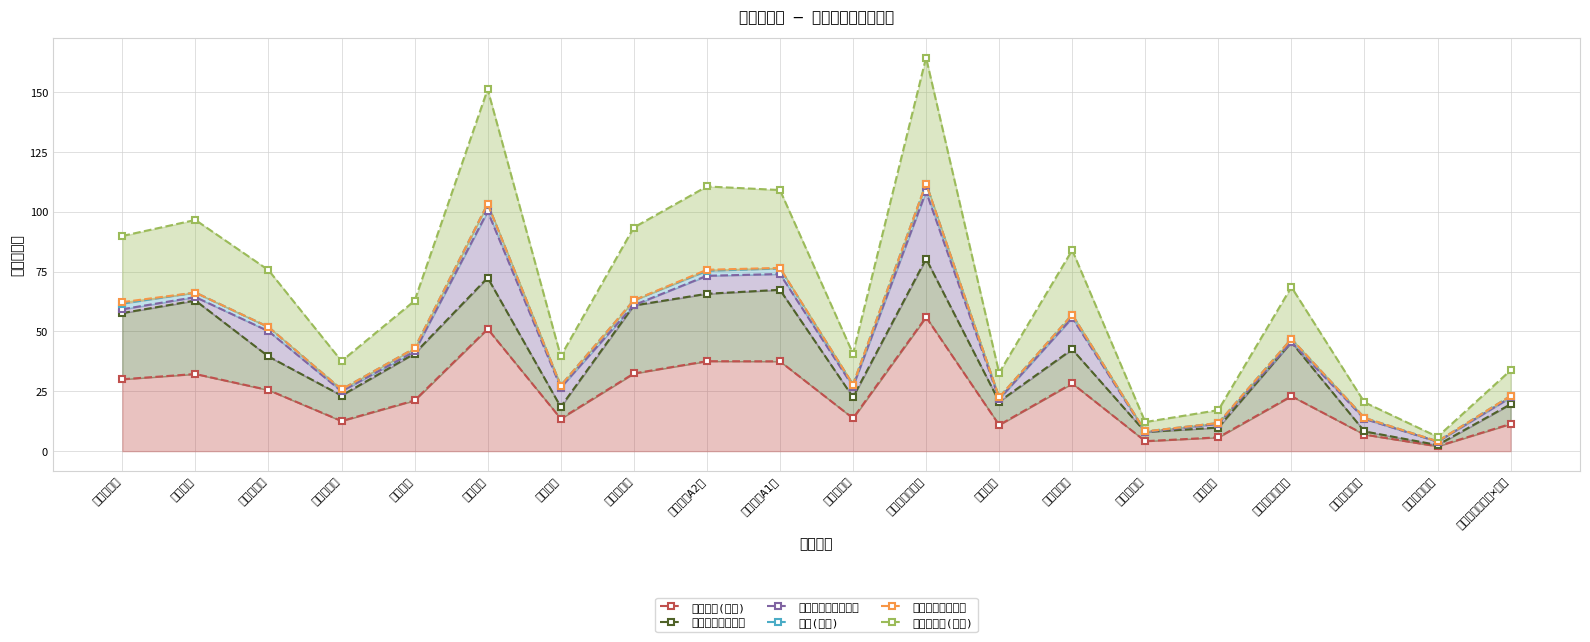

What is the difference between the second highest and second lowest values in the 税额(合计) series?

95.1